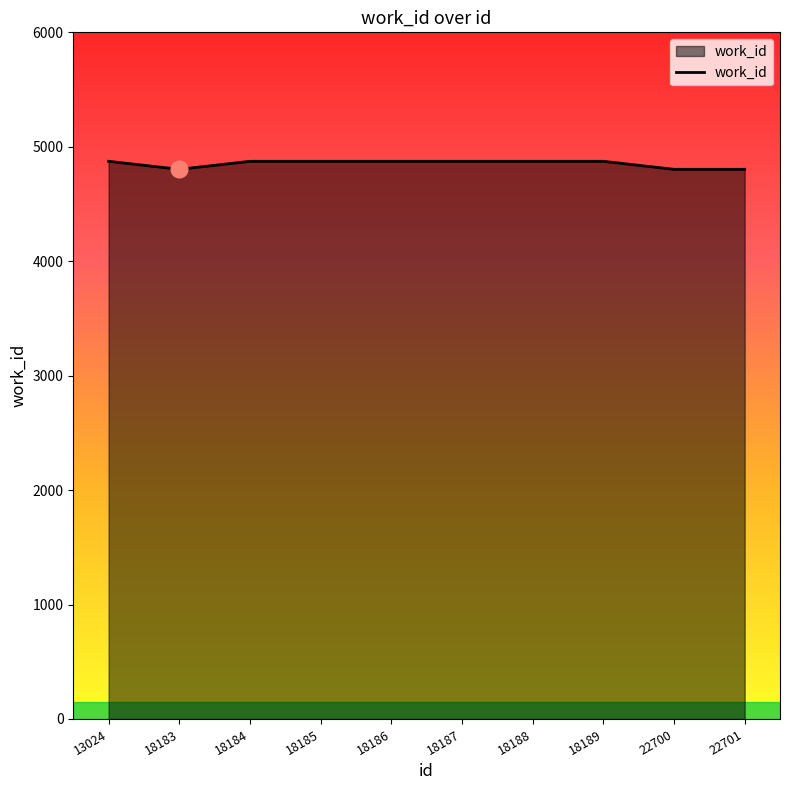

Reading right to left, transcribe all the data shown in this chart.

4803	4803	4873	4873	4873	4873	4873	4873	4803	4873